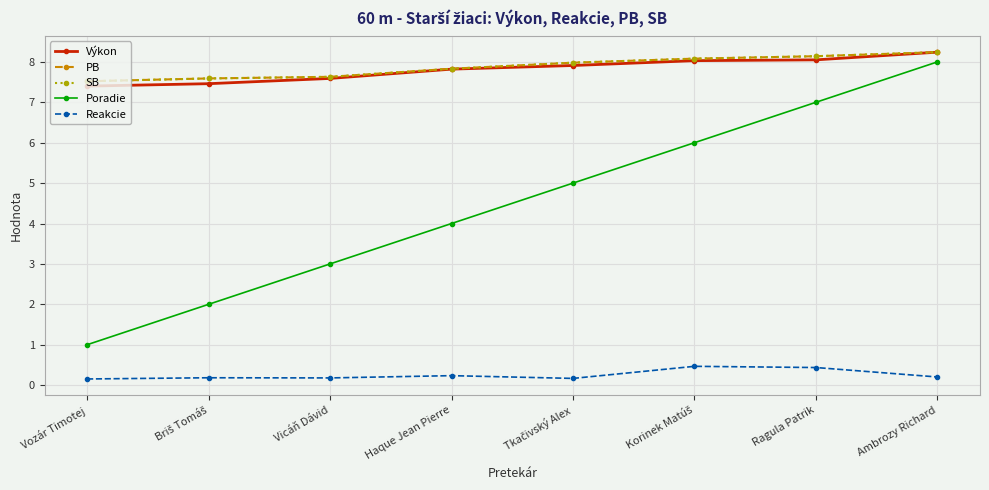

What is the value of the Výkon point at the 2nd from the left?

7.5